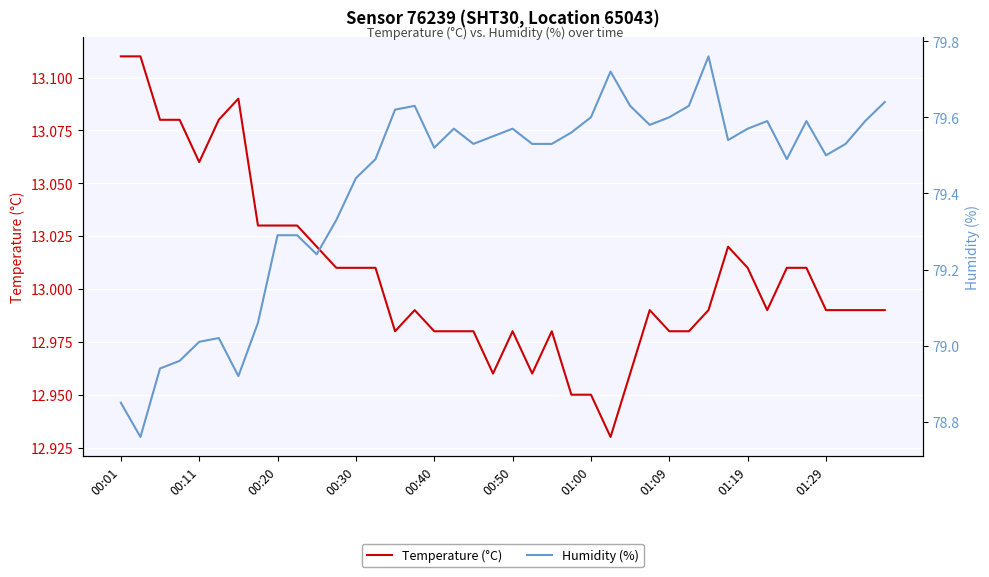

What are all the series names shown in the legend?

Temperature (°C), Humidity (%)